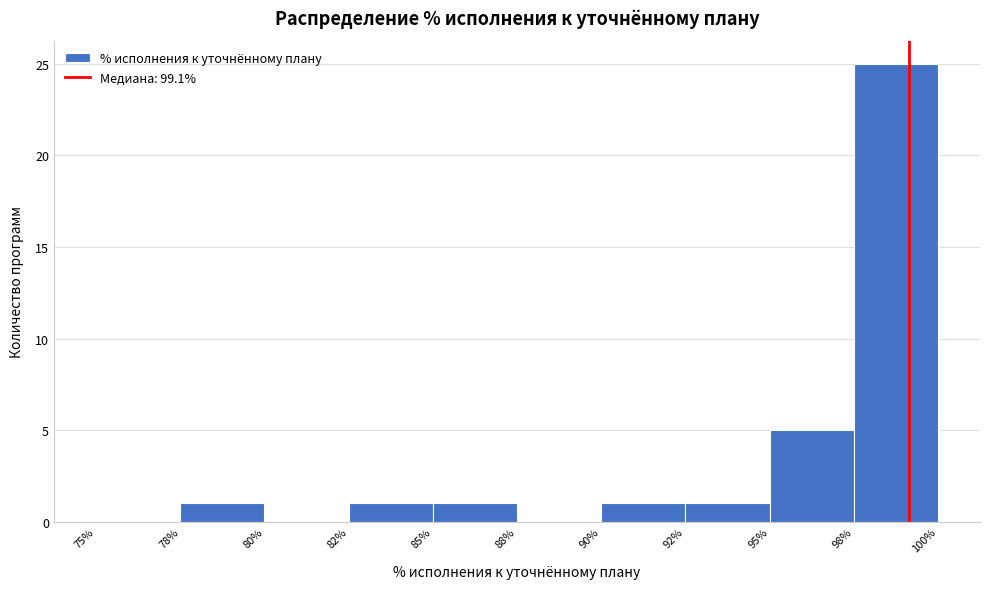

Reading left to right, extract all data points from this chart.

75%=0	78%=1	80%=0	82%=1	85%=1	88%=0	90%=1	92%=1	95%=5	98%=25